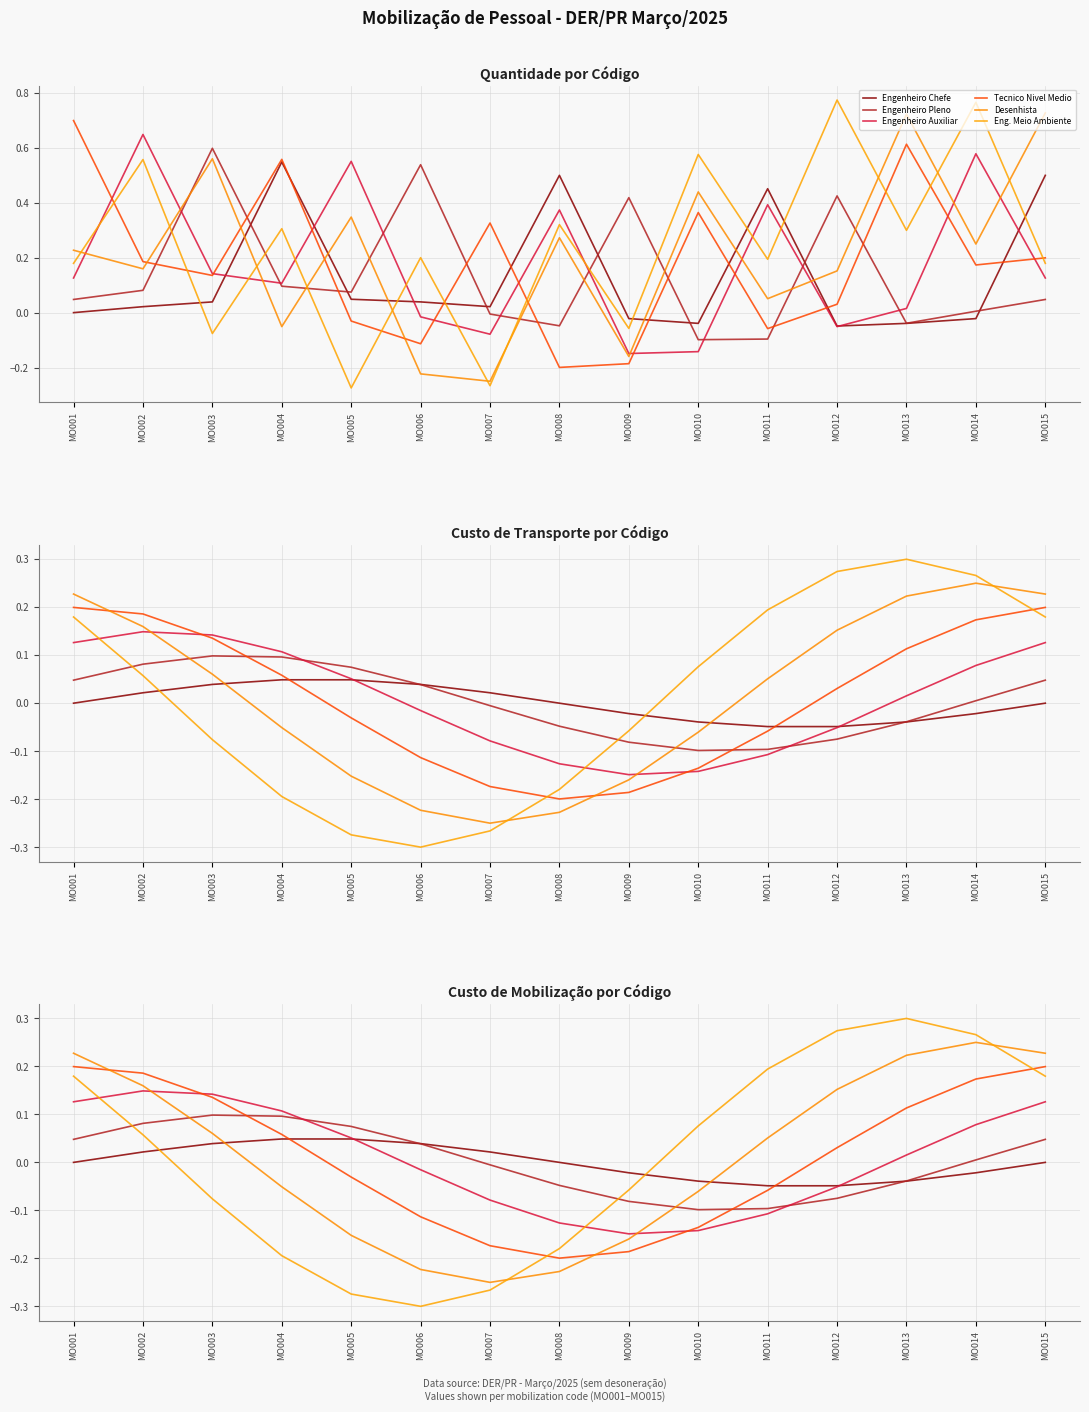

Where do Eng. Meio Ambiente and Tecnico Nivel Medio first cross each other?

MO007 and MO008